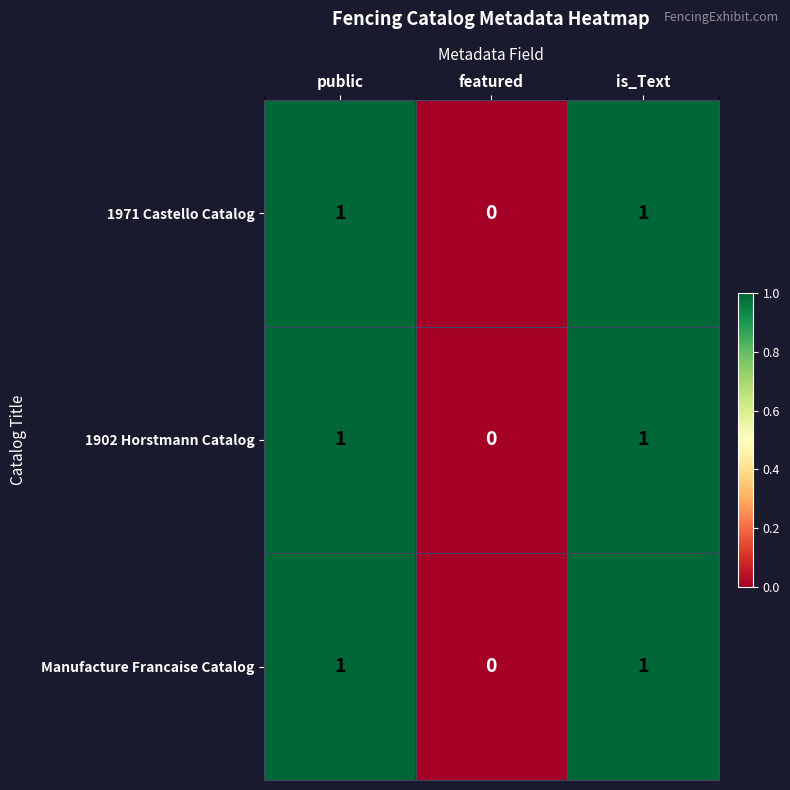

Where is Manufacture Francaise Catalog nearest to the value 0?

featured